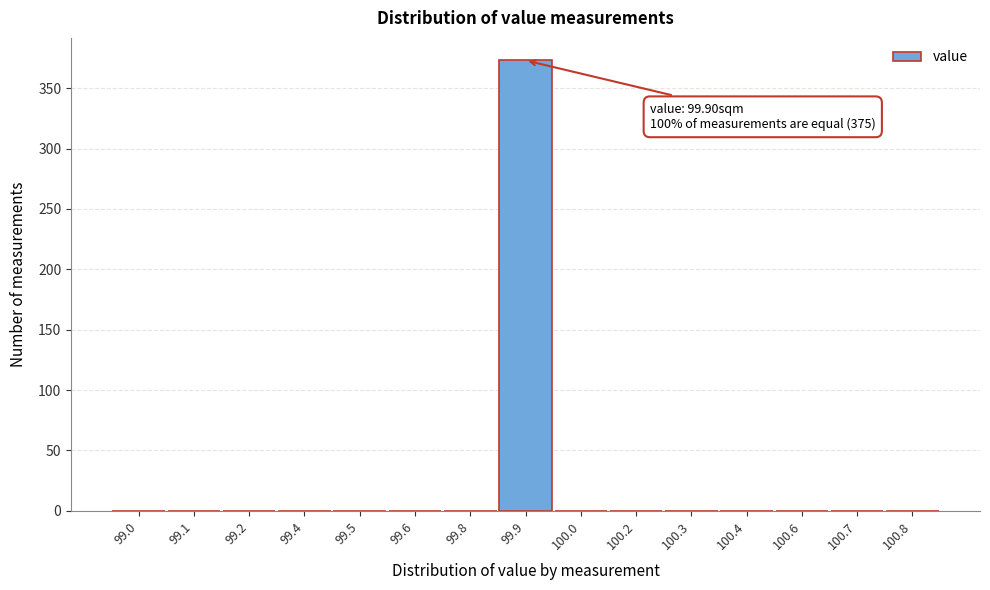

Reading left to right, extract all data points from this chart.

99.0=0	99.1=0	99.2=0	99.4=0	99.5=0	99.6=0	99.8=0	99.9=373	100.0=0	100.2=0	100.3=0	100.4=0	100.6=0	100.7=0	100.8=0